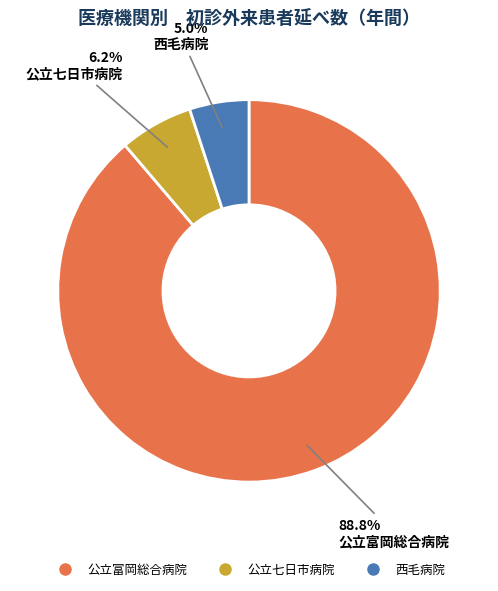

What is the smallest slice in the pie chart?

西毛病院